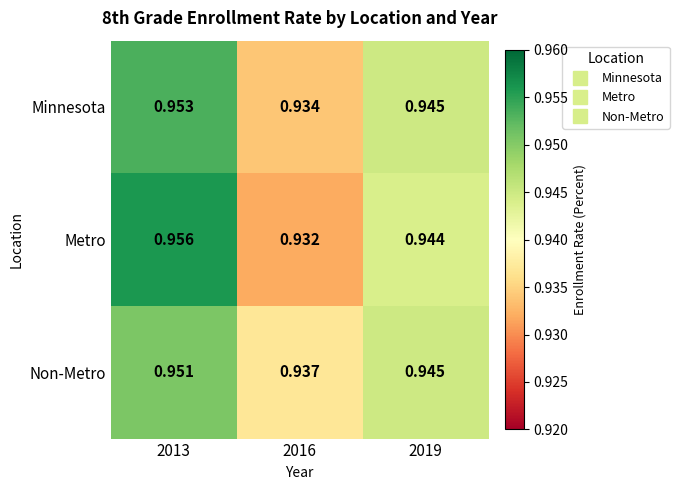

Which series has the largest range (max minus min)?

Metro